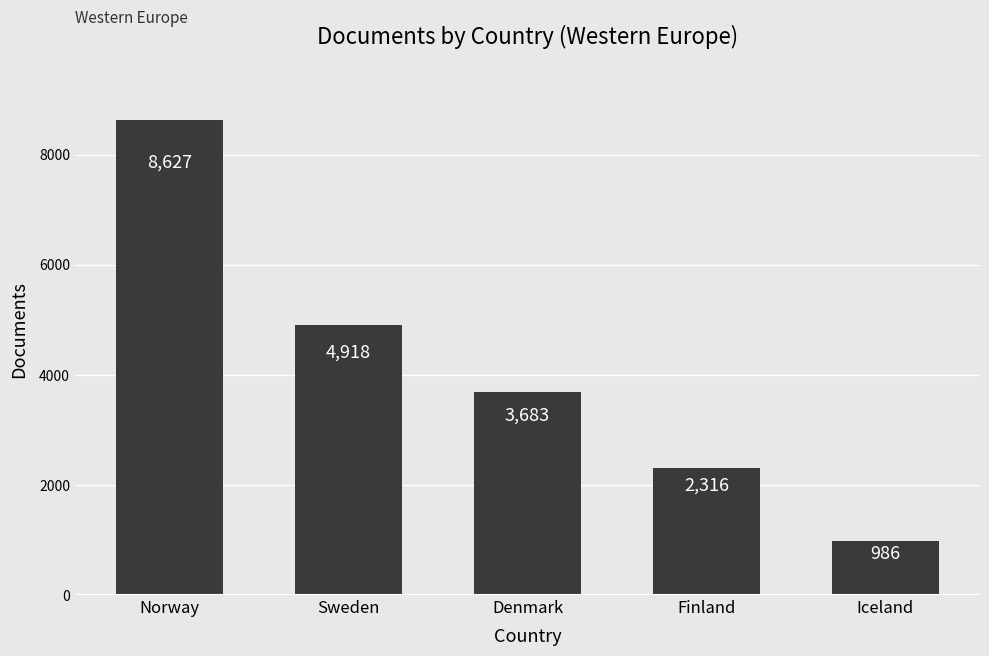

Count the values in the range 2316 to 4918.

3